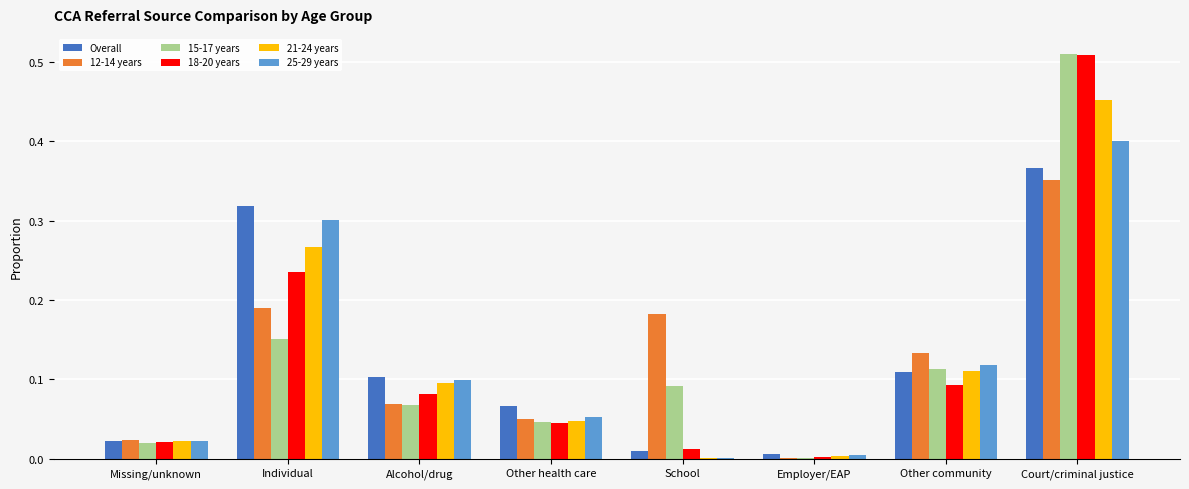

Is it true that 21-24 years equals 0.0 at Employer/EAP?

True